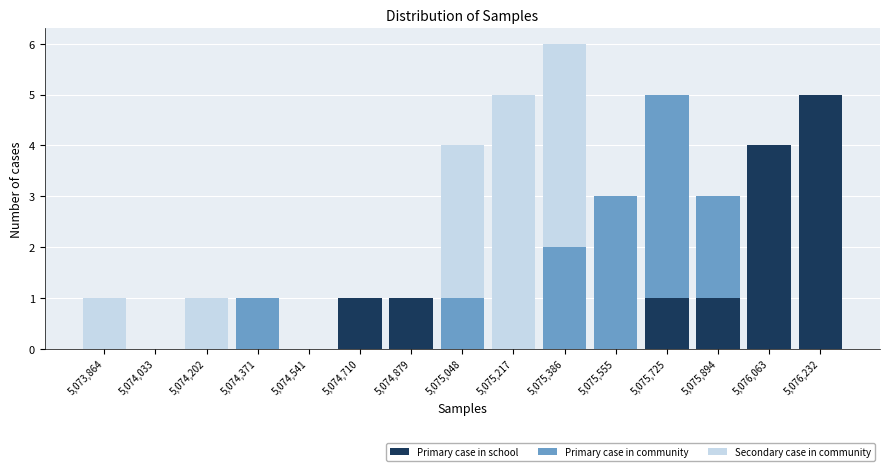

Reading left to right, transcribe this chart: for each stacked bar, give the range it covers on the x-axis and its total height. Neither the bar edges nor the heights are printed on the chart, so give them approximately, as read against the axes.

5073780 to 5073940: 1
5073940 to 5074120: 0
5074120 to 5074280: 1
5074280 to 5074460: 1
5074460 to 5074620: 0
5074620 to 5074800: 1
5074800 to 5074960: 1
5074960 to 5075140: 4
5075140 to 5075300: 5
5075300 to 5075480: 6
5075480 to 5075640: 3
5075640 to 5075800: 5
5075800 to 5075980: 3
5075980 to 5076140: 4
5076140 to 5076320: 5